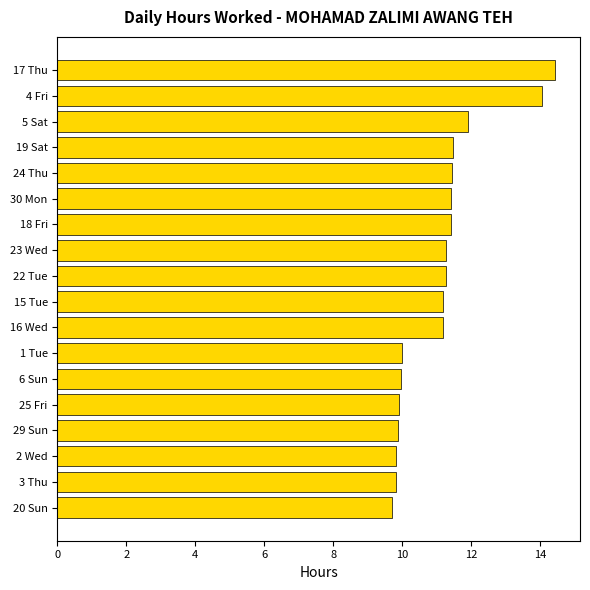

What is the difference between the maximum and minimum values?

4.7